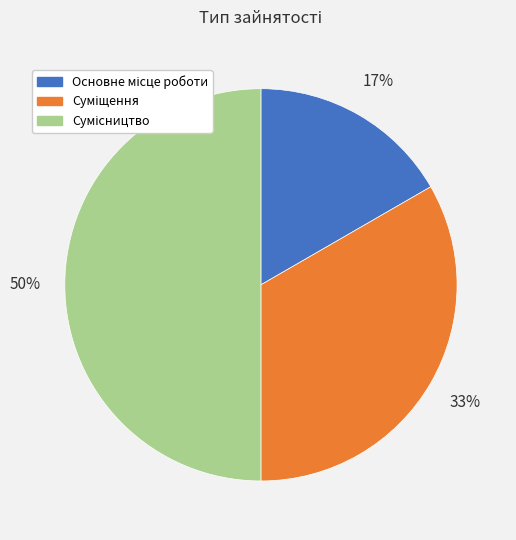

To the nearest percent, what is the difference between the largest and smallest slice percentages?

33%